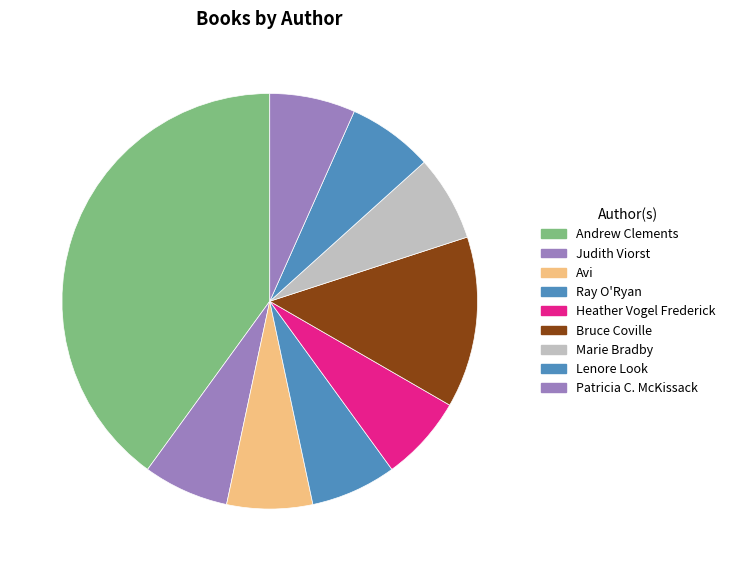

What is the largest slice in the pie chart?

Andrew Clements